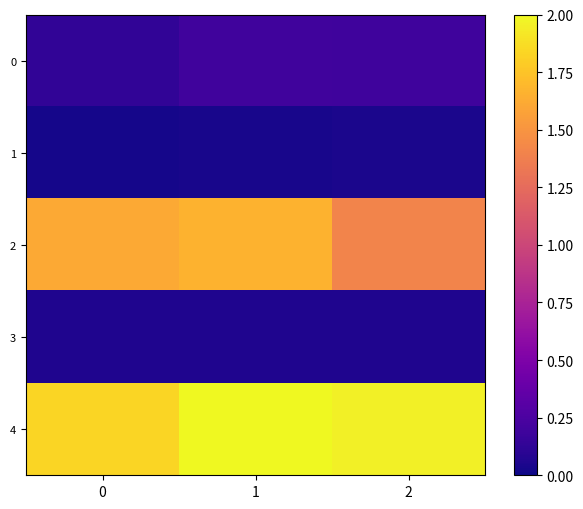

Reading right to left, what are all the values shown in this chart?

0: 2=0.2	1=0.2	0=0.1
1: 2=0.0	1=0.0	0=0.0
2: 2=1.4	1=1.7	0=1.6
3: 2=0.1	1=0.1	0=0.1
4: 2=2.0	1=2.0	0=1.8